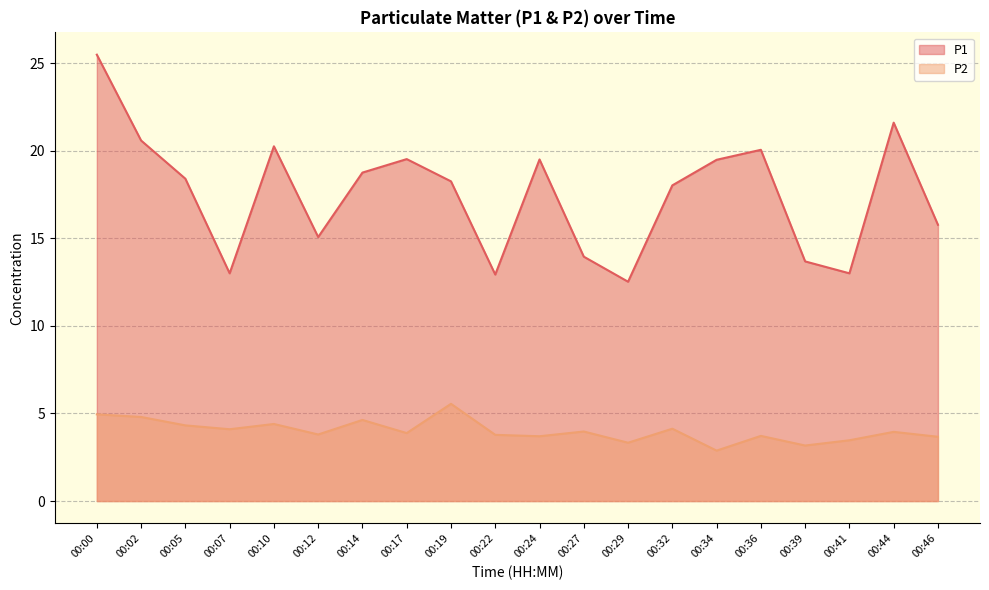

What is the lowest value of the P2 series?

2.9